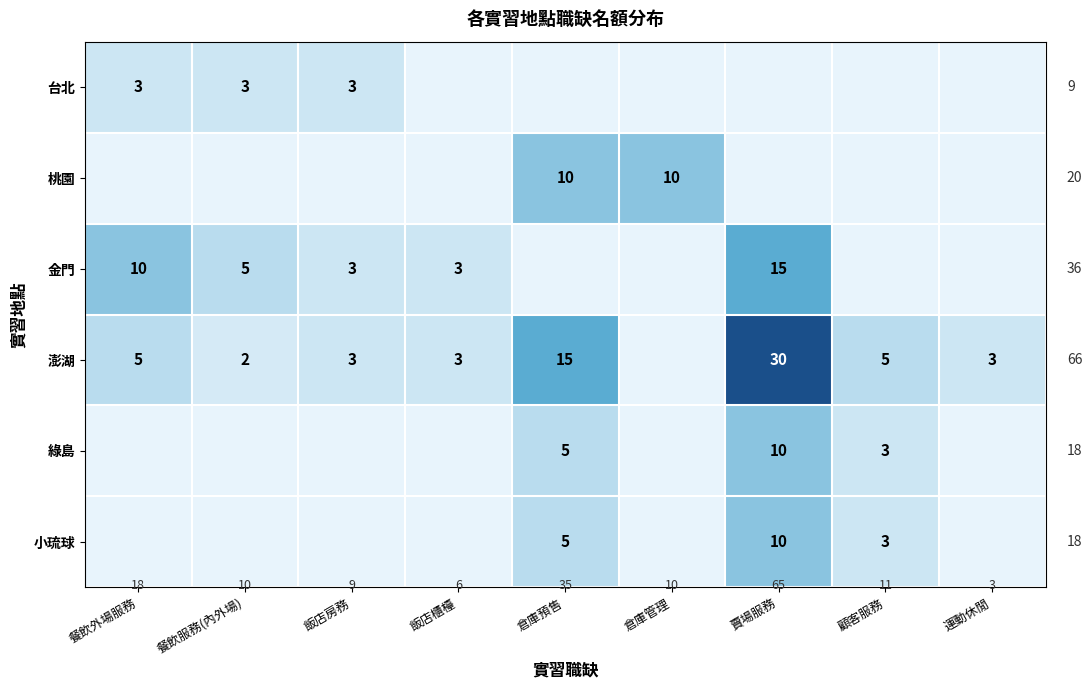

The value of 金門 at 賣場服務 is 15. True or false?

True